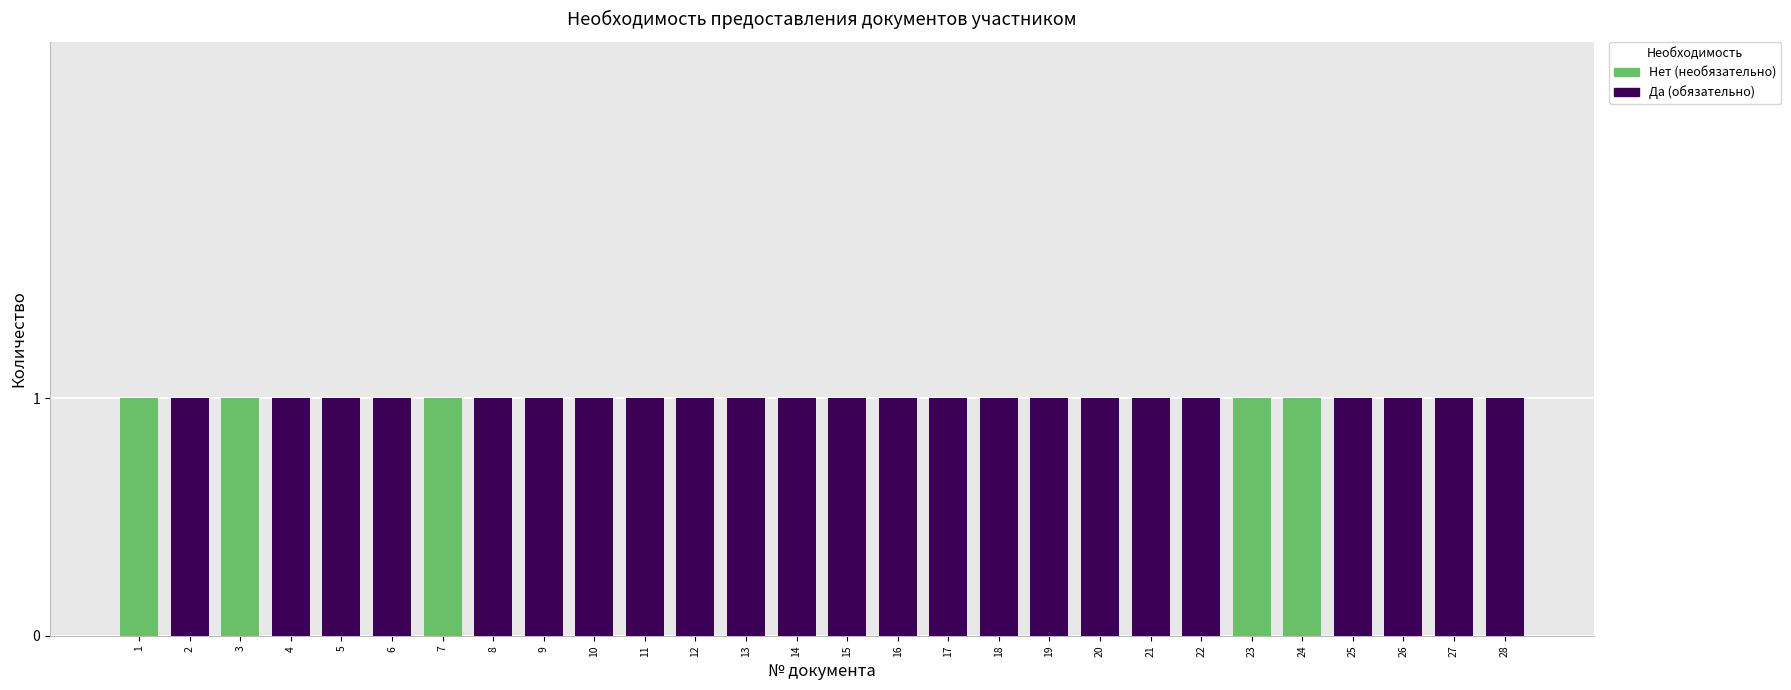

Are the bars grouped side by side (vs. stacked)?

No